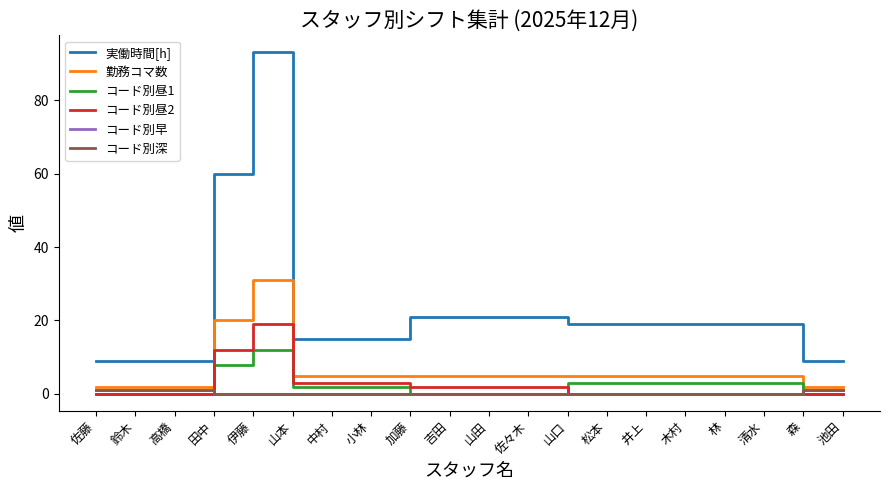

Is this an area chart (filled region under the line)?

No